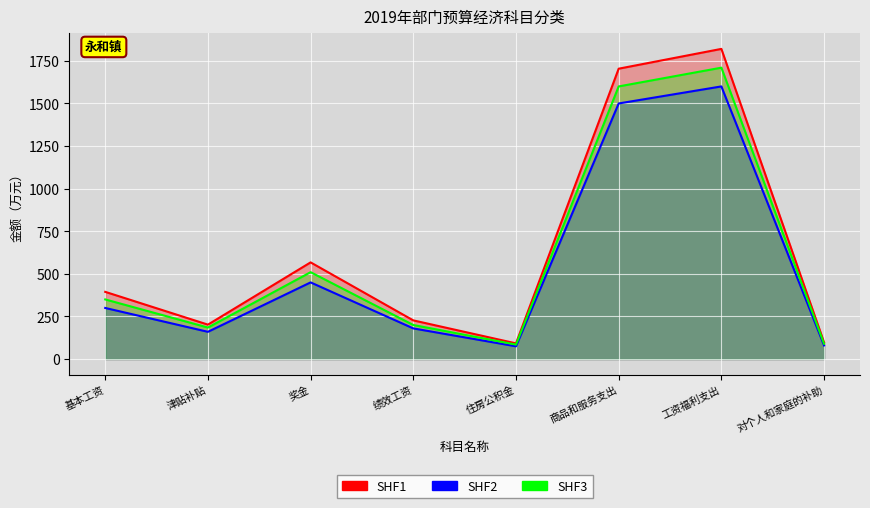

Reading left to right, list all the values displayed in this chart.

SHF1: 394.5	202.1	567.5	227.1	92.2	1704.0	1820.2	98.1
SHF2: 300.0	160.0	450.0	180.0	75.0	1500.0	1600.0	80.0
SHF3: 350.0	185.0	510.0	200.0	85.0	1600.0	1710.0	90.0